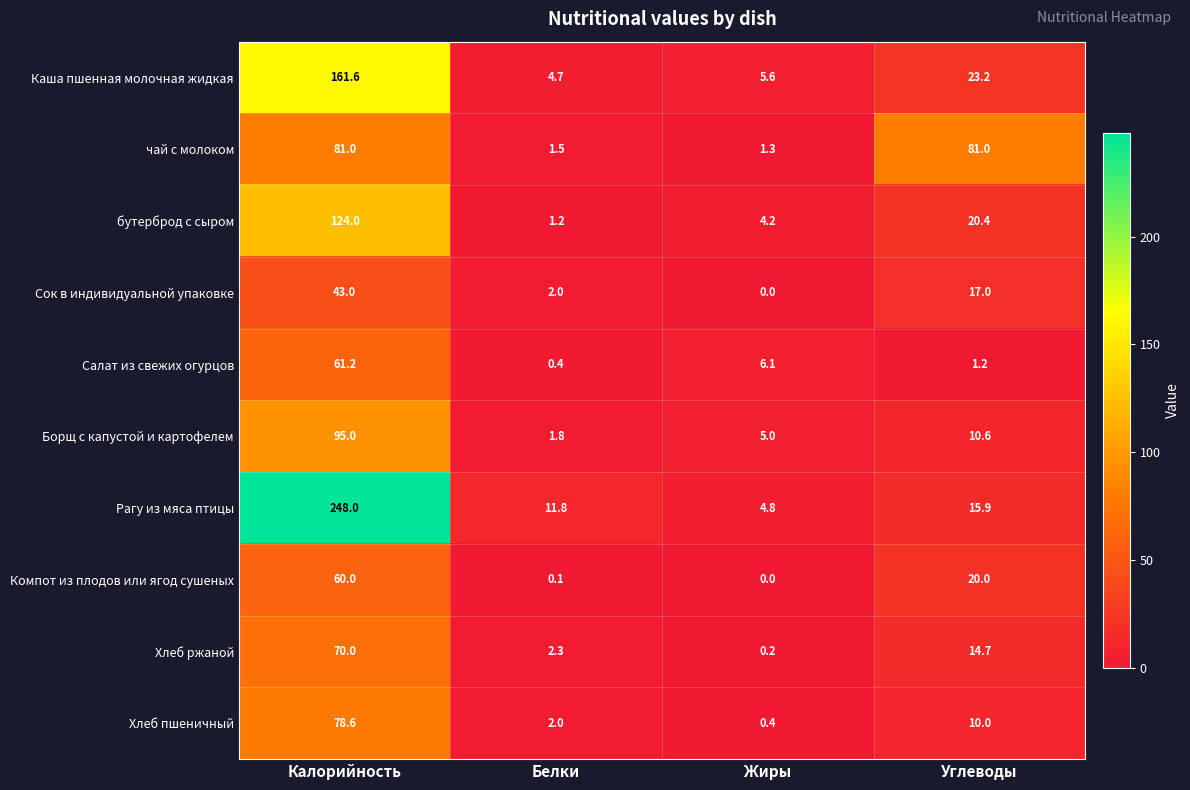

What is the average value of the Хлеб пшеничный series?

22.8